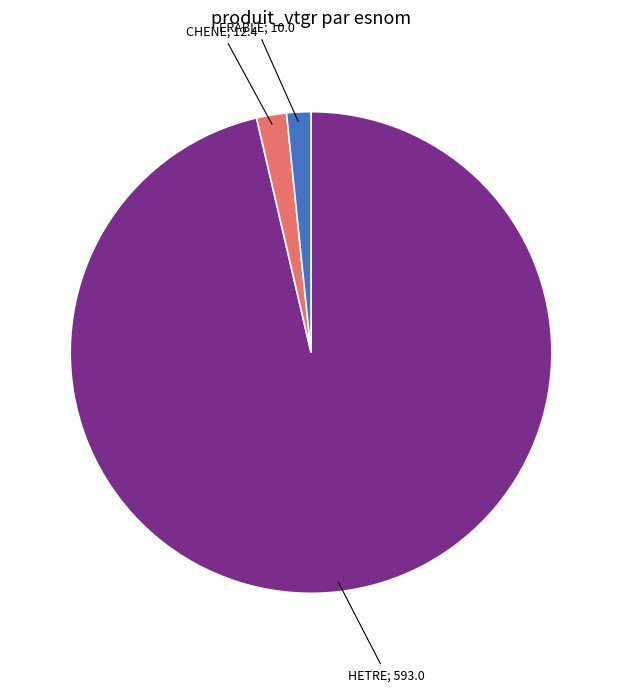

Is there any slice that represents more than half of the pie?

Yes